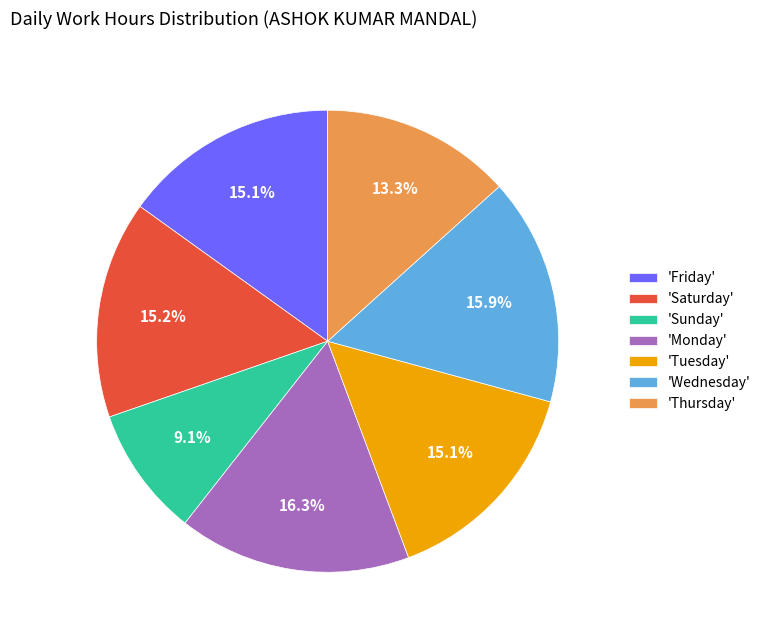

Which slice is the smallest?

'Sunday'